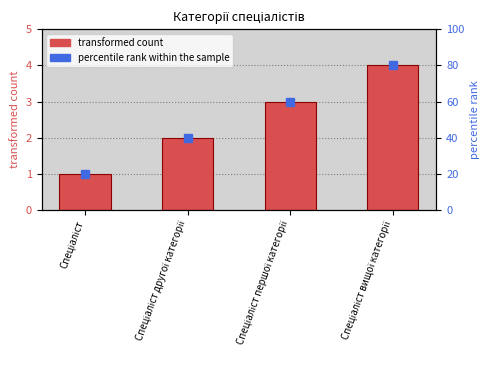

Count the values in the range 2 to 4.

3